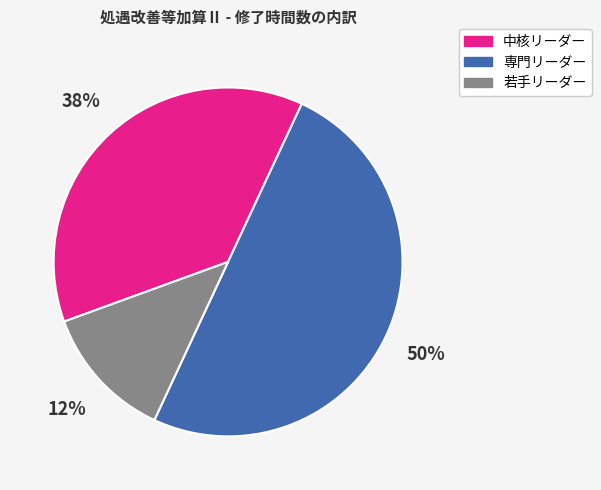

Is the sum of 専門リーダー and 中核リーダー greater than half?

Yes